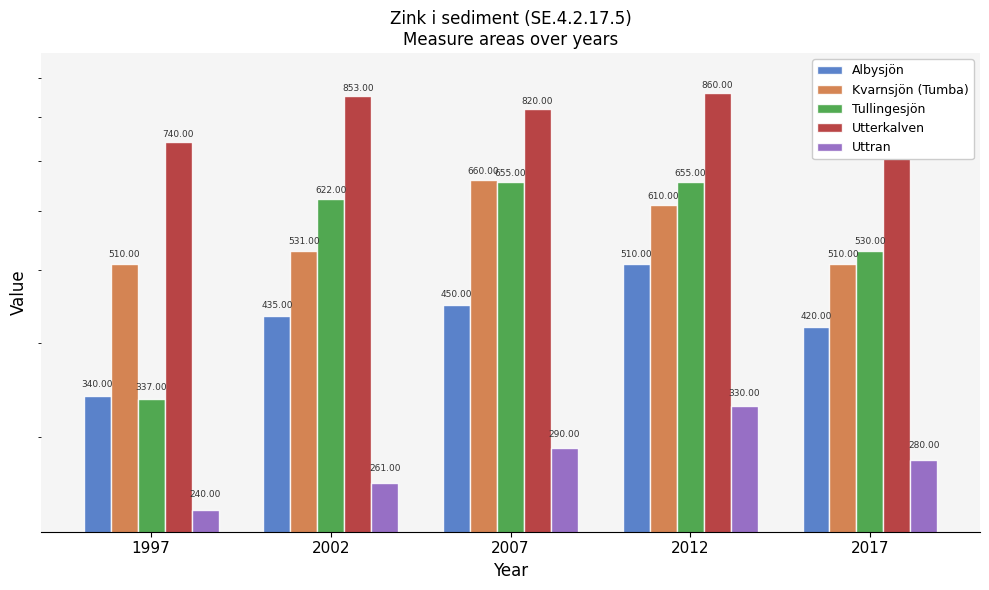

Read the Uttran value at 2002, to the nearest 5.

260